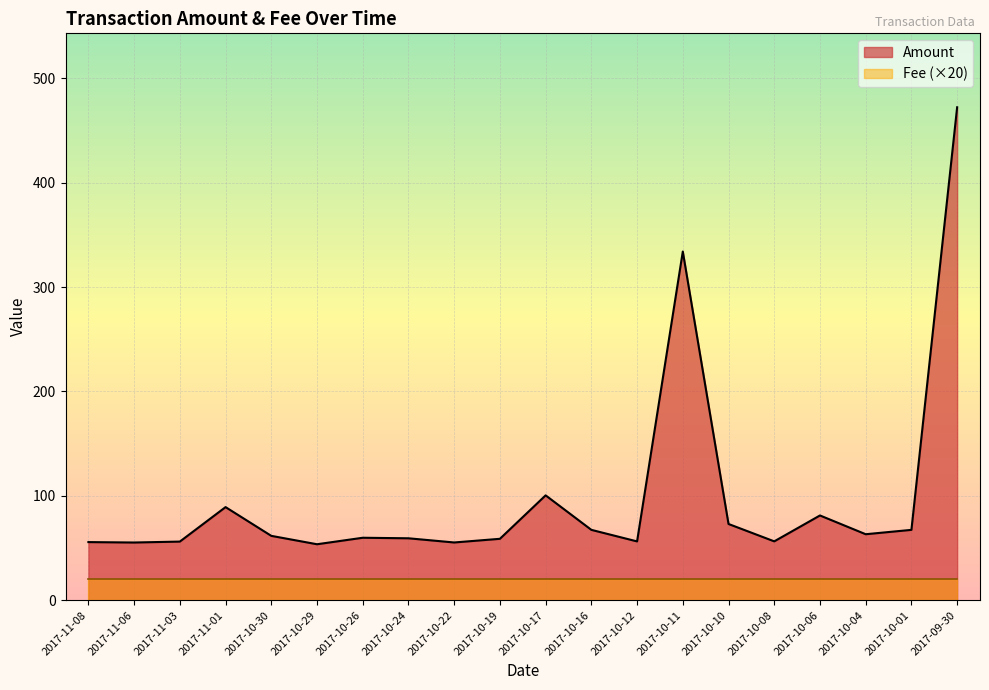

Is it true that the value at 2017-10-08 is 15.3?

False